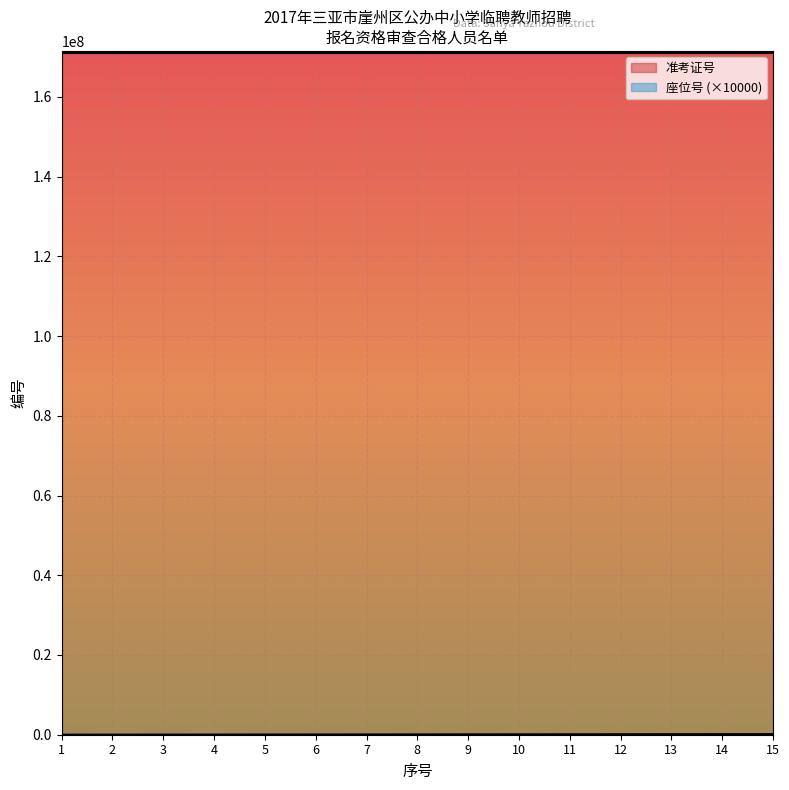

What is the difference between the highest and lowest values at 2?

170994002